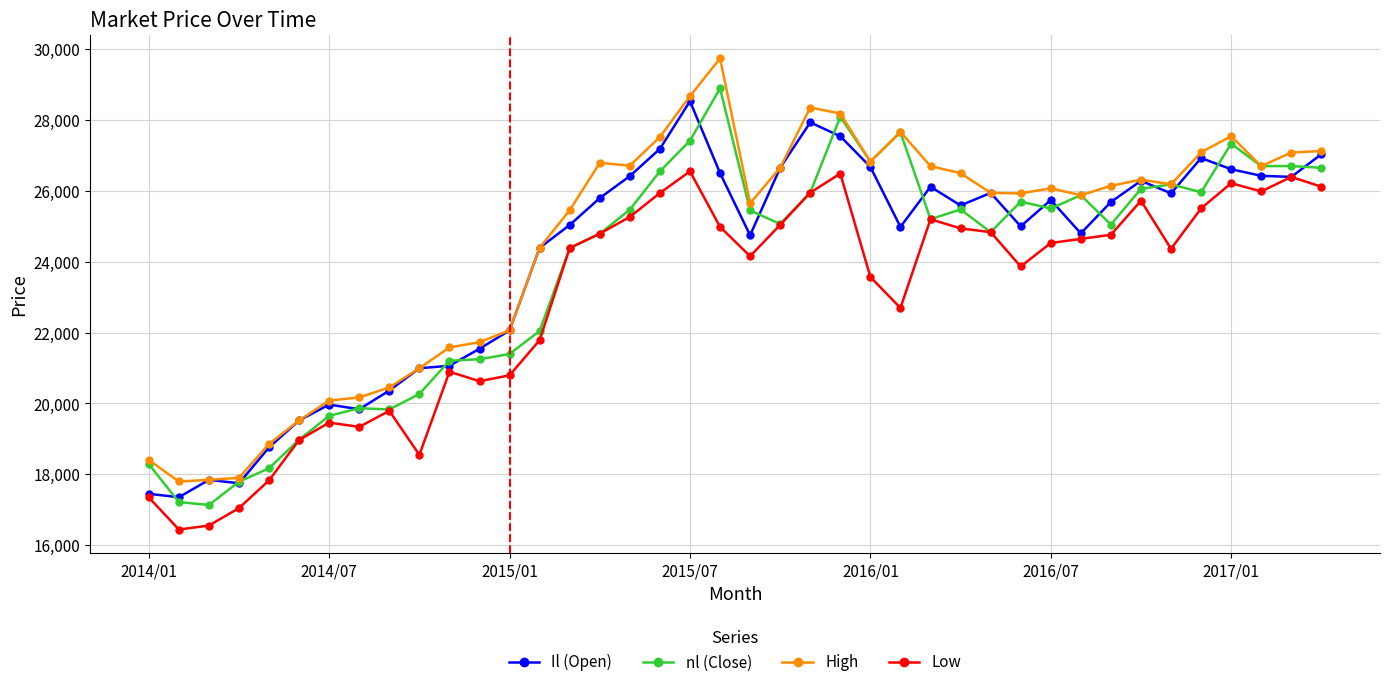

True or false: High and Low intersect in this chart.

False